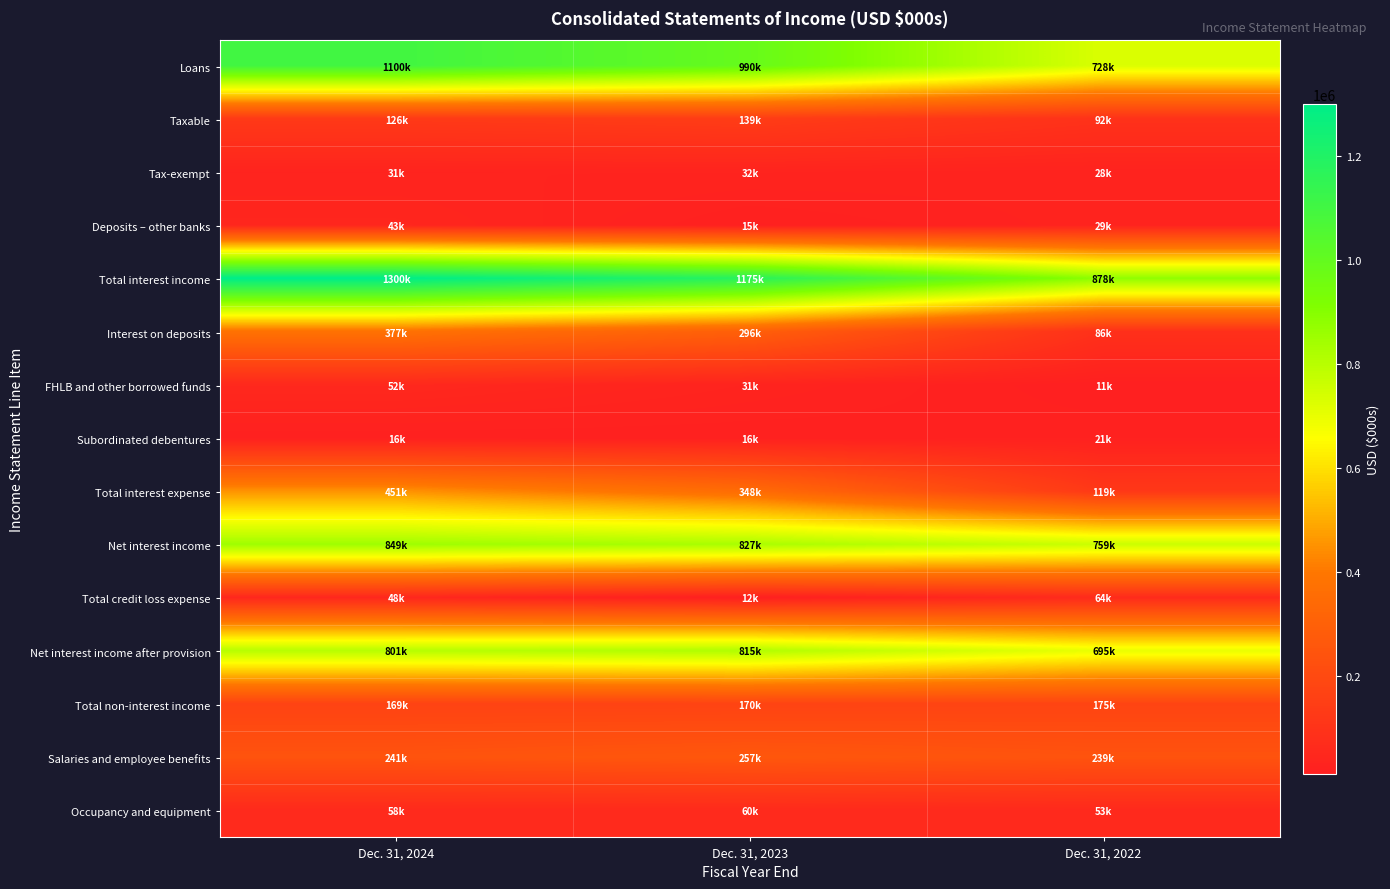

List the series in order of their peak value, lowest first.

Subordinated debentures, Tax-exempt, Deposits – other banks, FHLB and other borrowed funds, Occupancy and equipment, Total credit loss expense, Taxable, Total non-interest income, Salaries and employee benefits, Interest on deposits, Total interest expense, Net interest income after provision, Net interest income, Loans, Total interest income